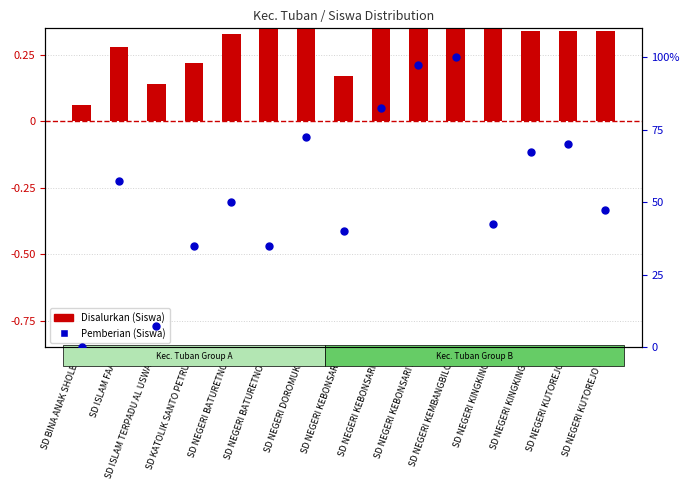

Which has a higher value, SD NEGERI KEBONSARI III or SD NEGERI BATURETNO I?

SD NEGERI KEBONSARI III